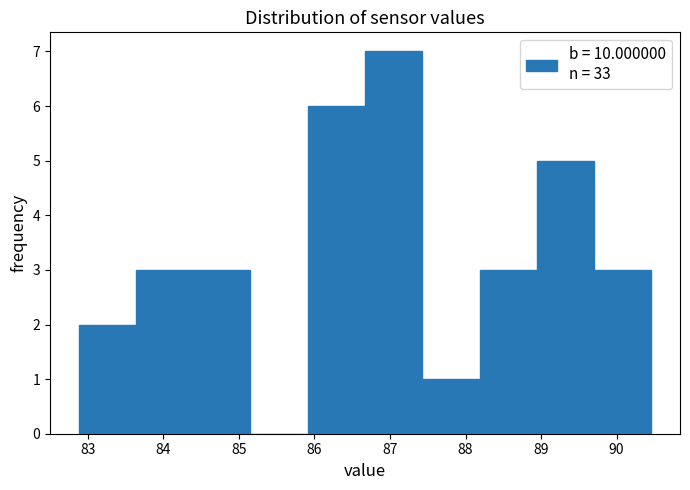

Which range on the x-axis has the tallest bar?

86.7 to 87.4